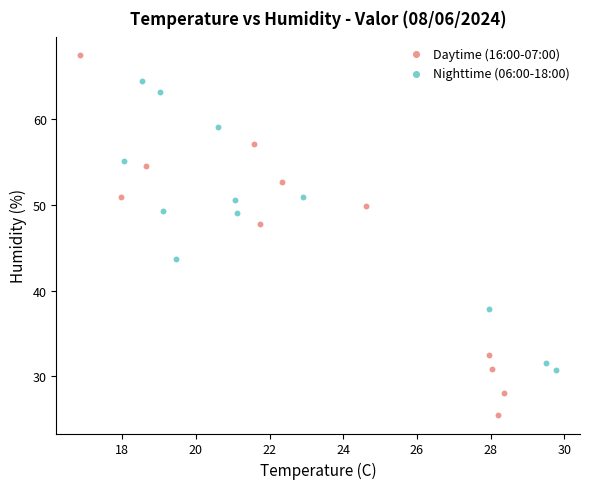

What are all the series names shown in the legend?

Daytime (16:00-07:00), Nighttime (06:00-18:00)